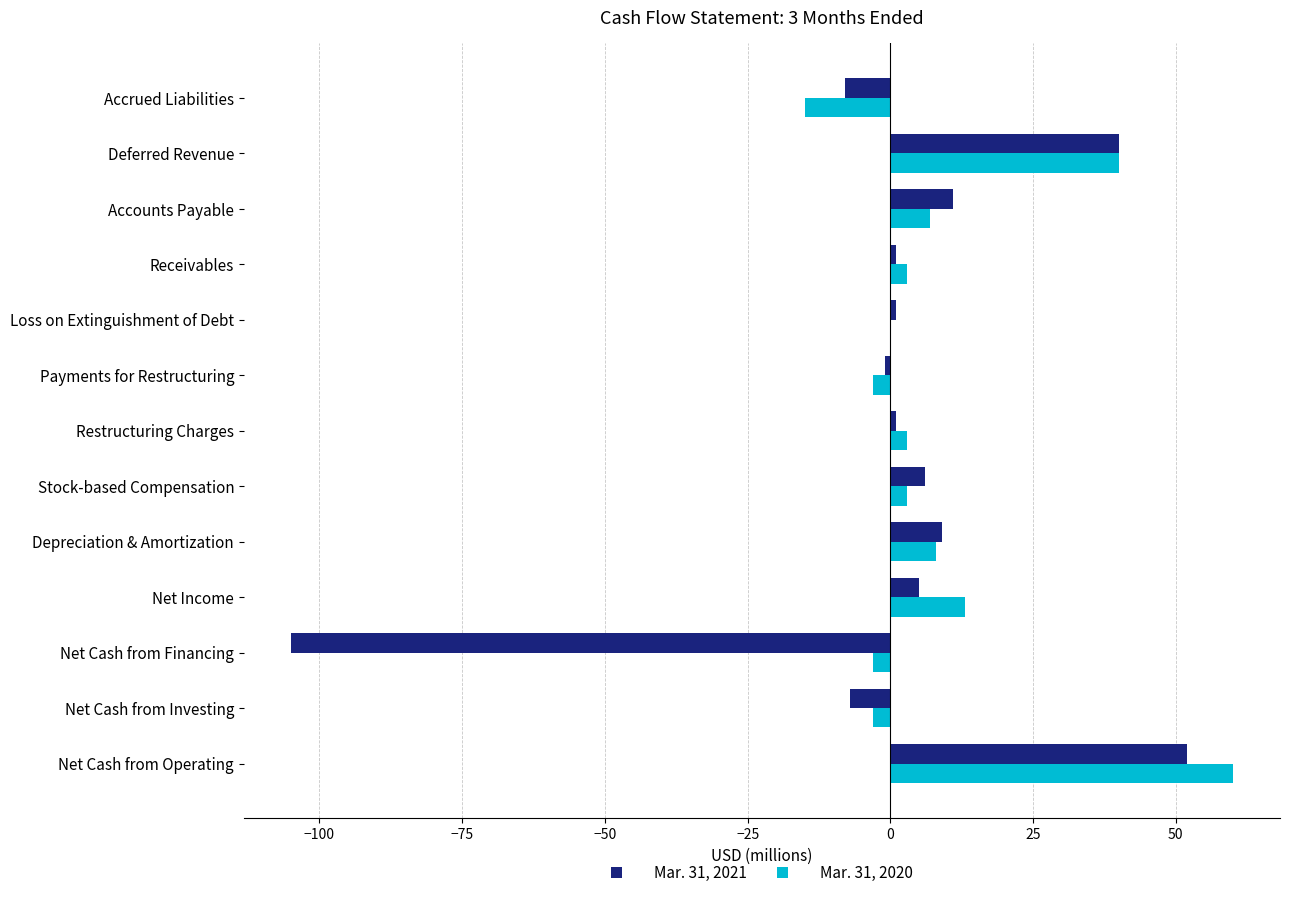

Between Depreciation & Amortization and Deferred Revenue, which series saw the biggest shift?

Mar. 31, 2020